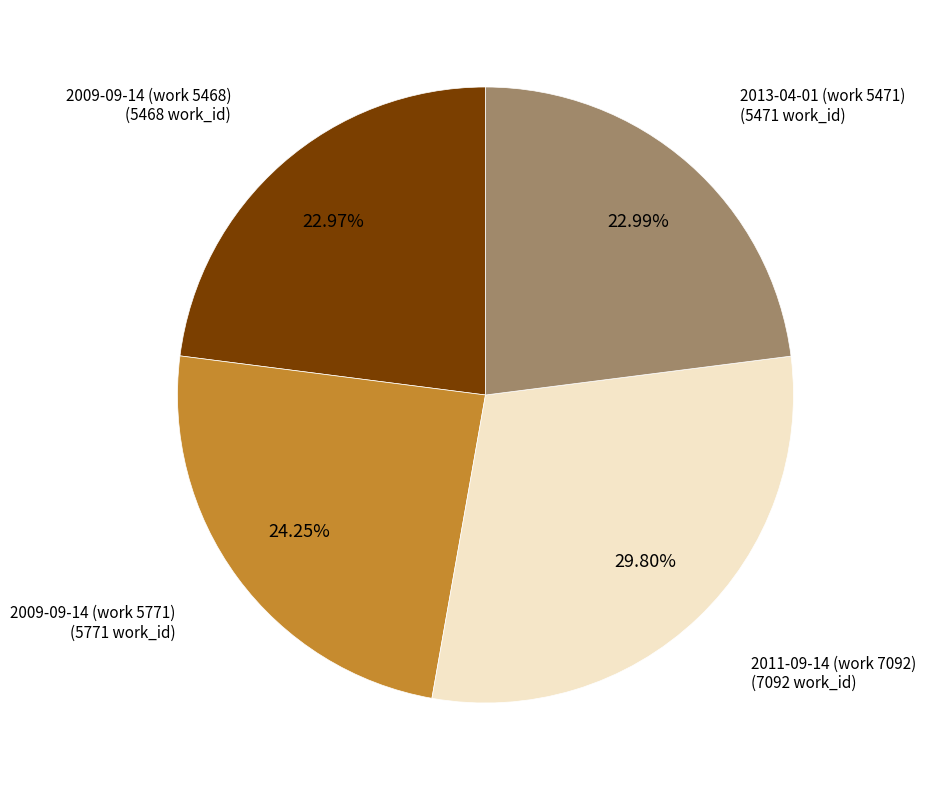

Does 2013-04-01 (work 5471) account for over 50% of the chart?

No